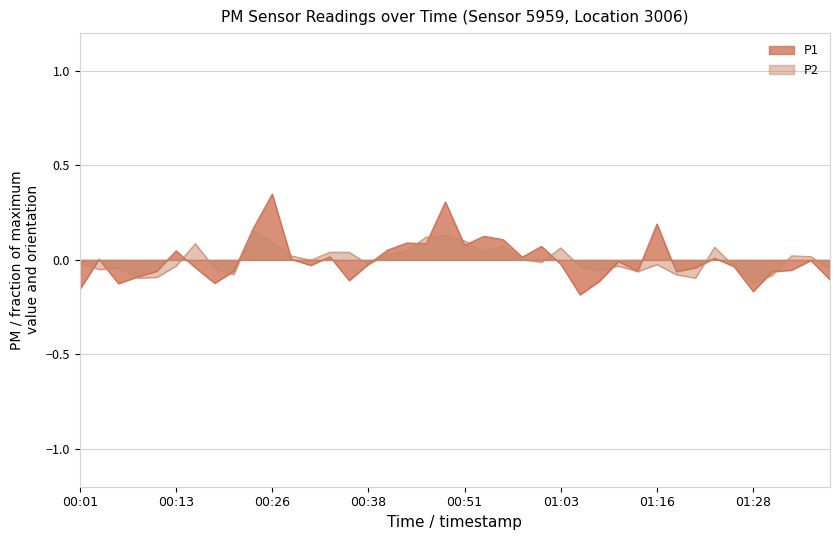

What is the label of the 13th point from the left?

00:31